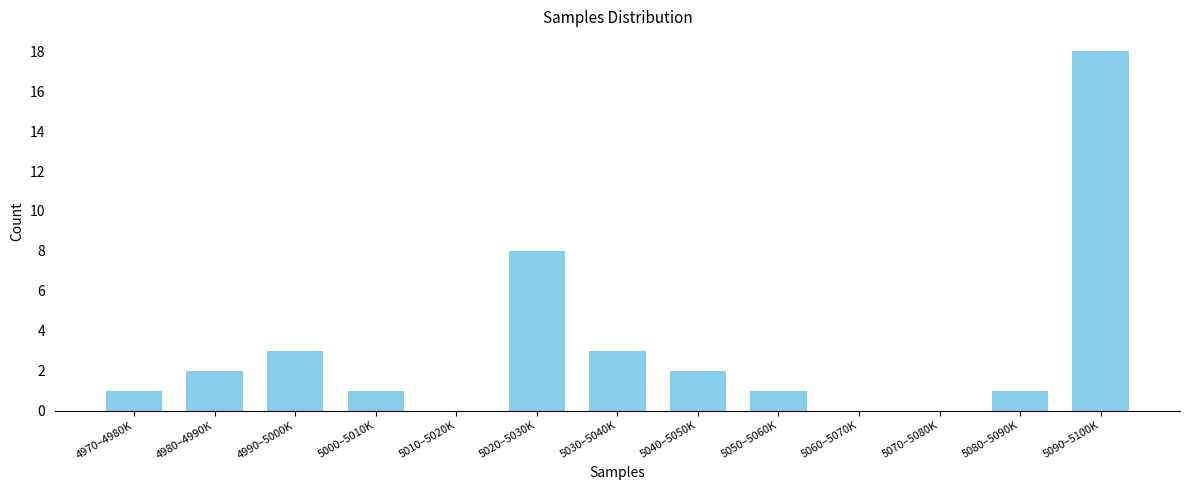

Reading left to right, what are all the values shown in this chart?

4970–4980K=1	4980–4990K=2	4990–5000K=3	5000–5010K=1	5010–5020K=0	5020–5030K=8	5030–5040K=3	5040–5050K=2	5050–5060K=1	5060–5070K=0	5070–5080K=0	5080–5090K=1	5090–5100K=18